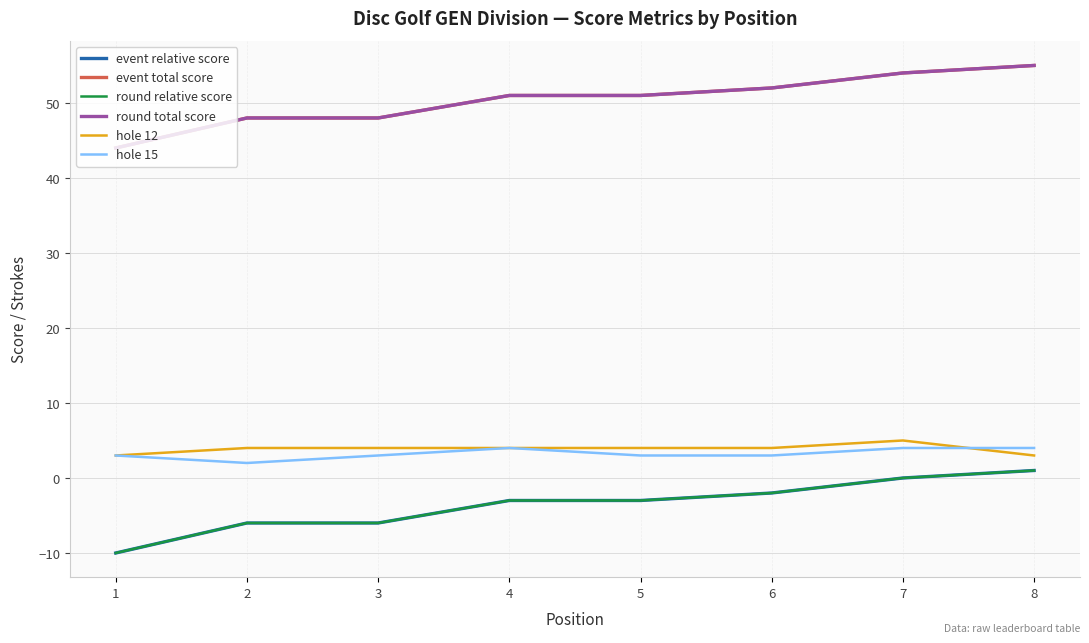

Is this an area chart (filled region under the line)?

No